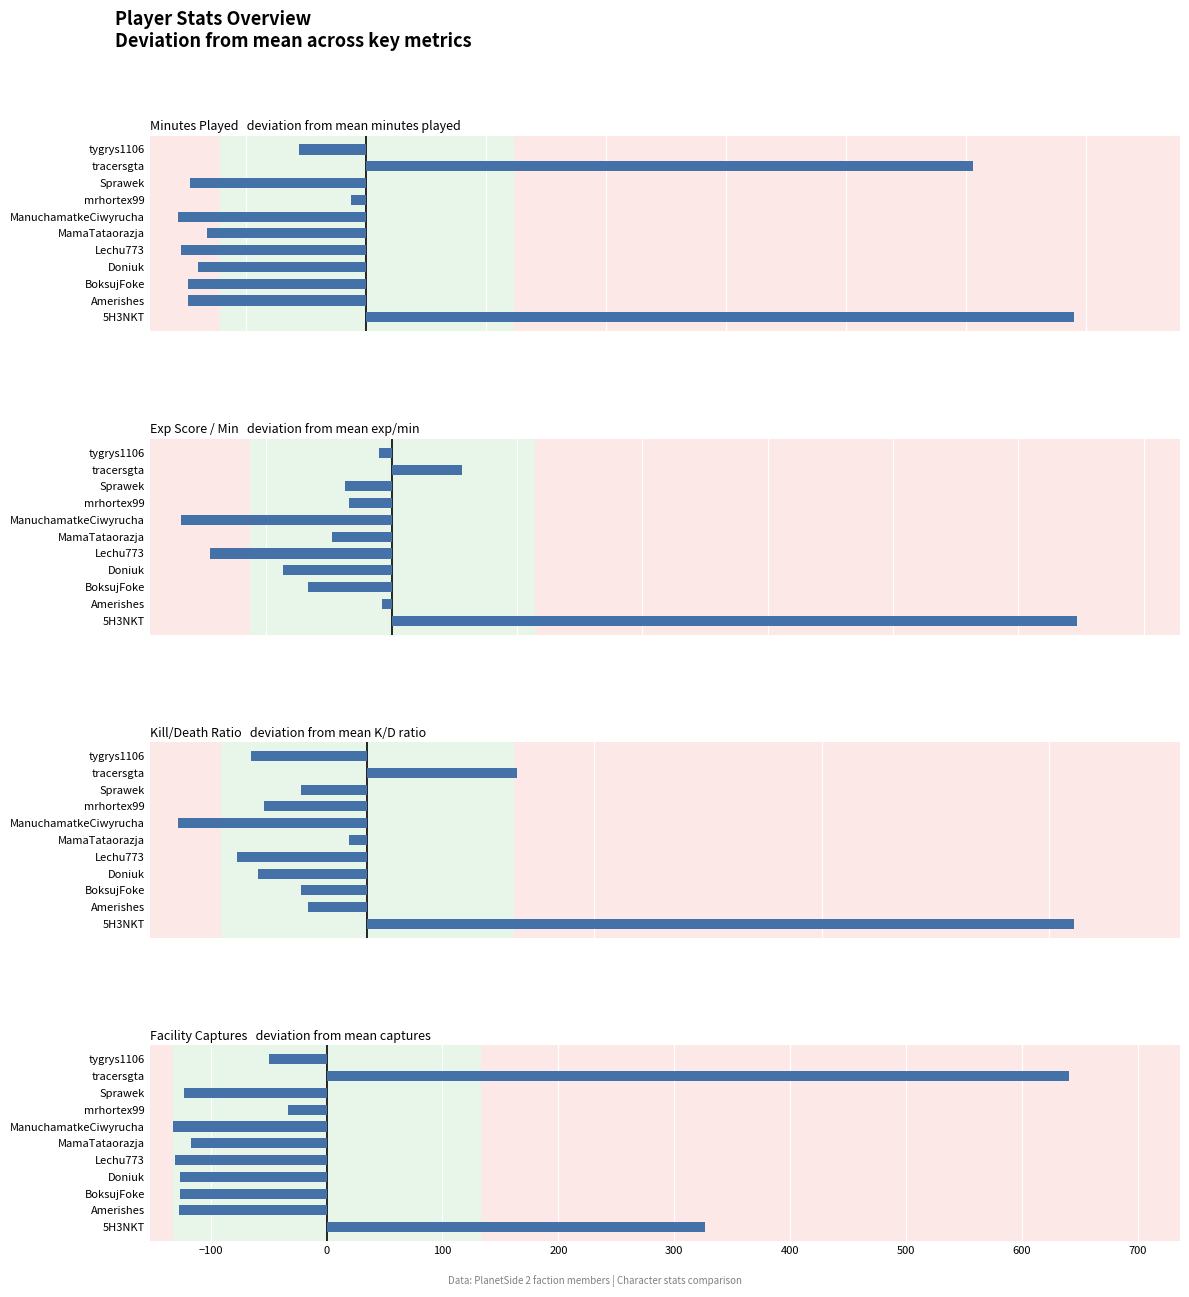

How many distinct data groups are displayed?

4